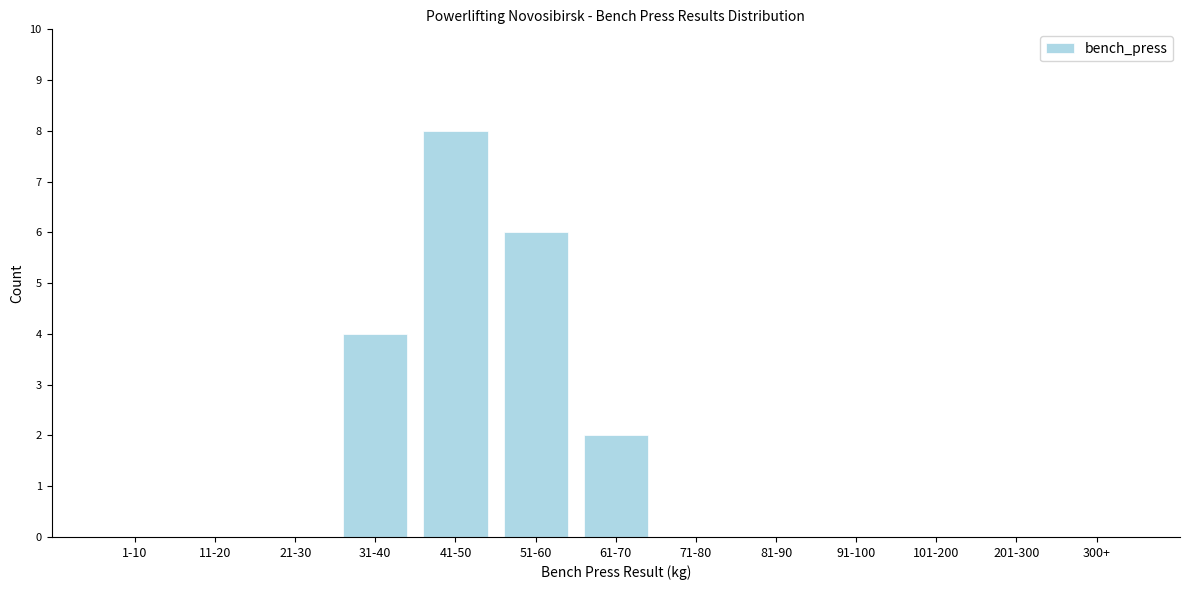

Reading left to right, extract all data points from this chart.

1-10=0	11-20=0	21-30=0	31-40=4	41-50=8	51-60=6	61-70=2	71-80=0	81-90=0	91-100=0	101-200=0	201-300=0	300+=0